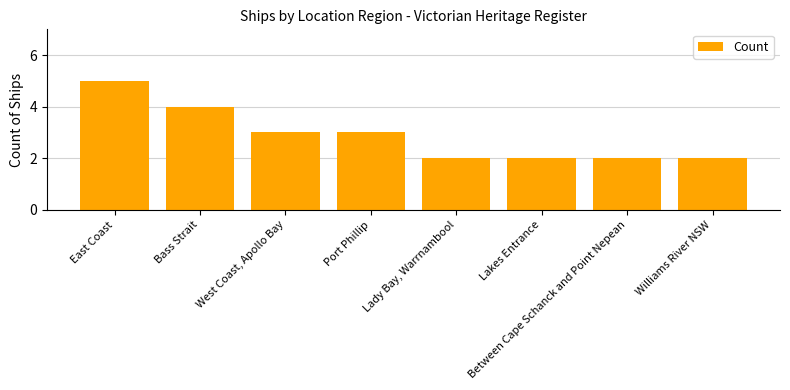

Count the number of categories in the chart.

8